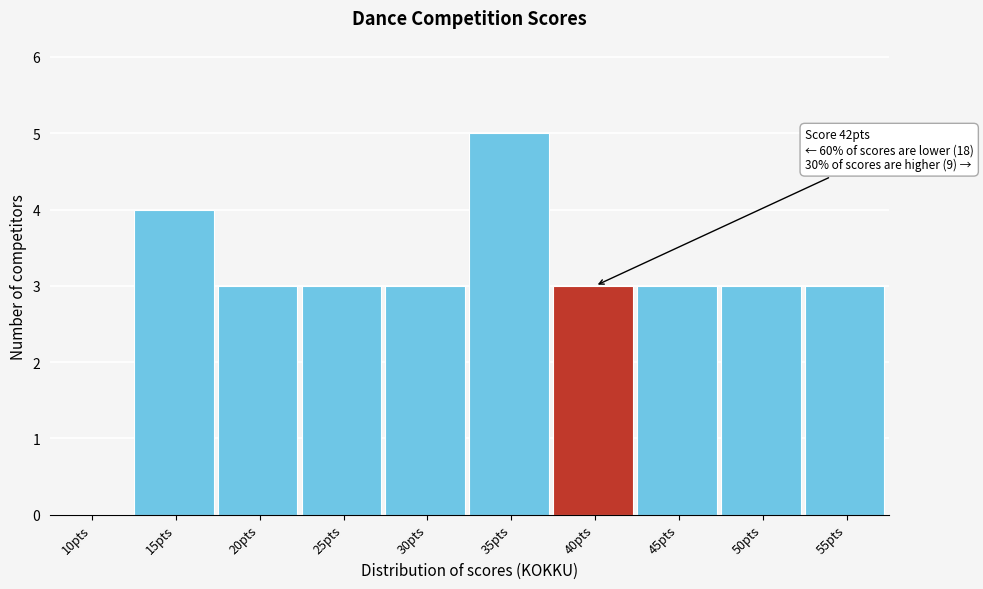

Reading left to right, extract all data points from this chart.

10pts=0	15pts=4	20pts=3	25pts=3	30pts=3	35pts=5	40pts=3	45pts=3	50pts=3	55pts=3